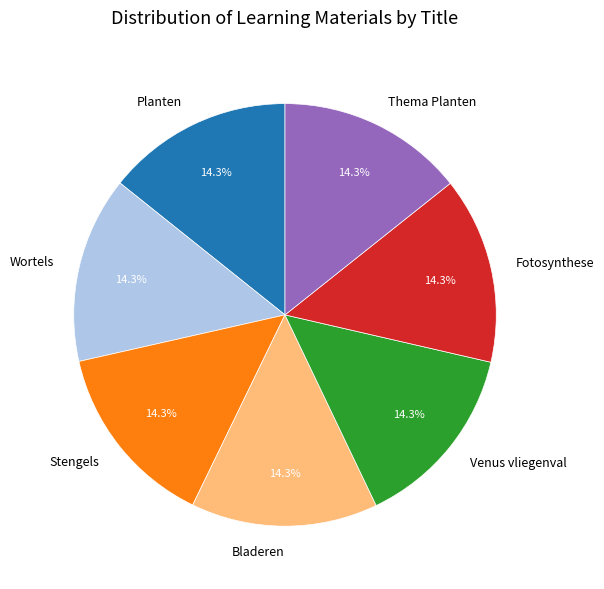

How much of the chart is everything except Stengels?

85.7%